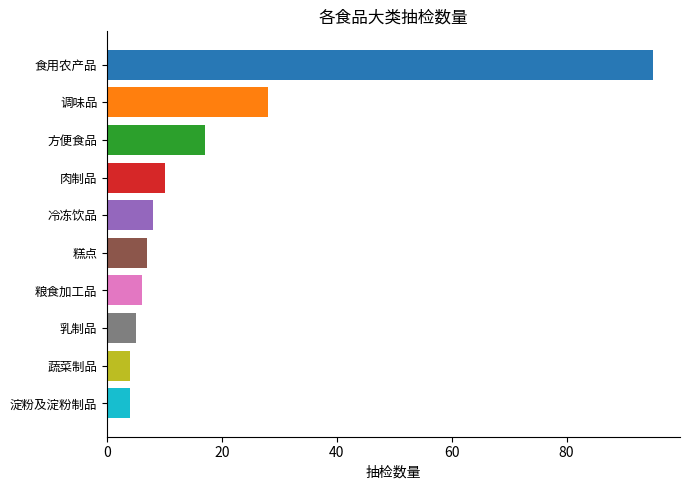

The value at 乳制品 is 5. True or false?

True